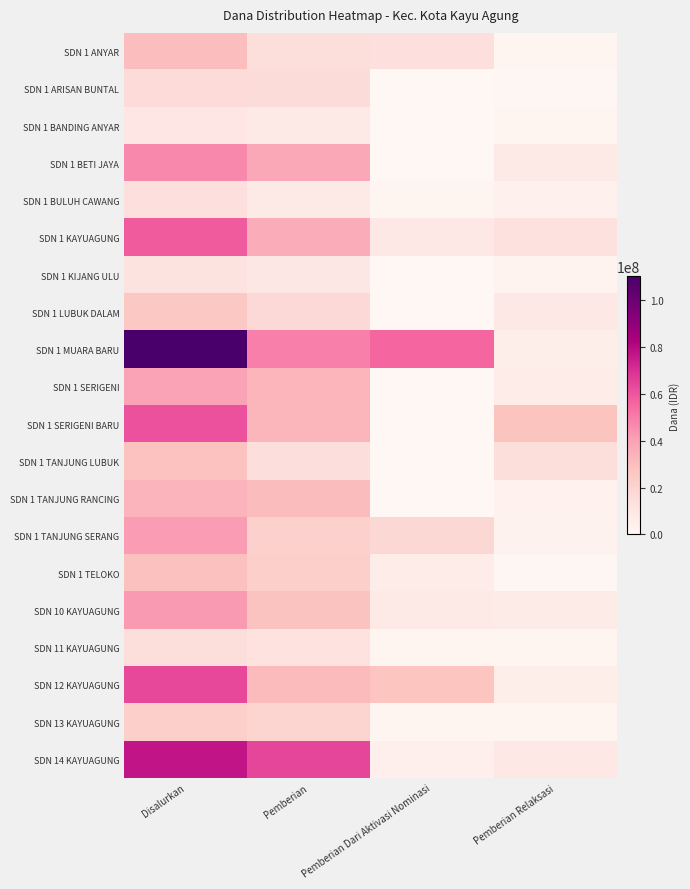

Which label corresponds to the smallest value in the chart?

Pemberian Dari Aktivasi Nominasi